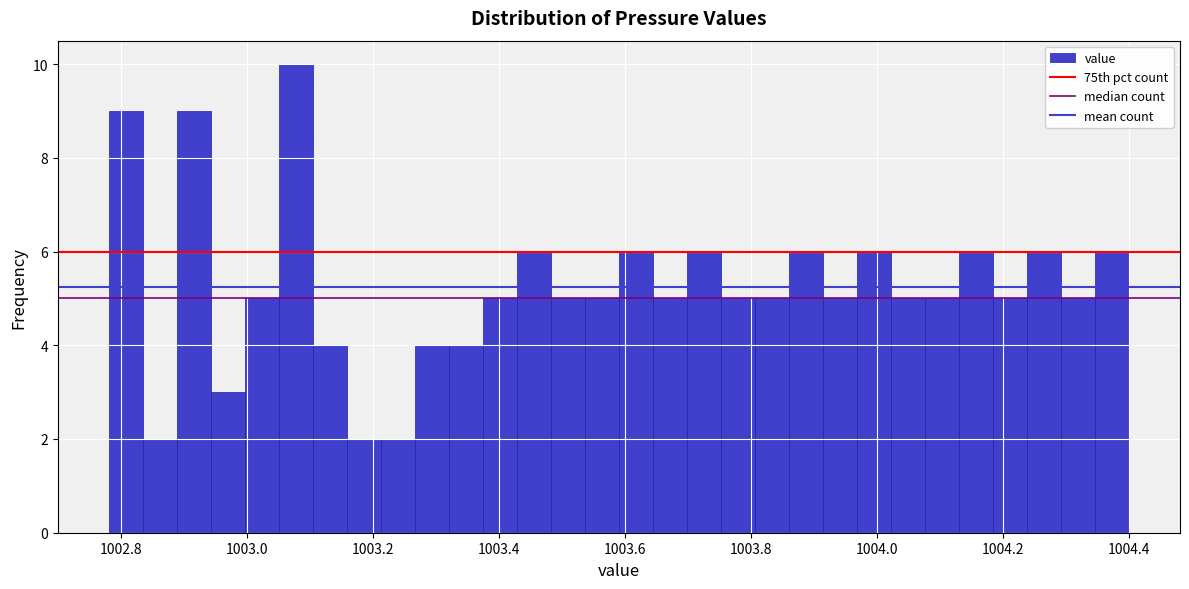

Around what value on the x-axis is the tallest bar? Give the approximate position of its centre, as read against the axis.

1003.08